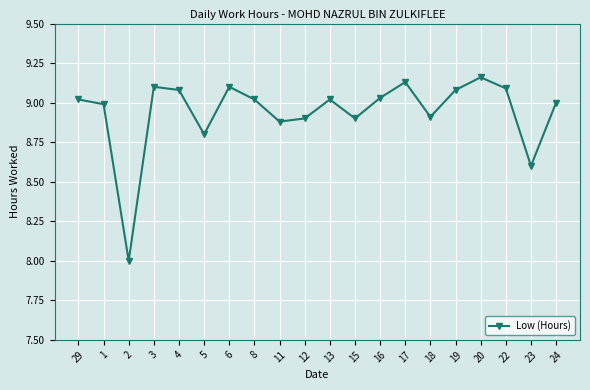

What is the label of the 19th point from the right?

1